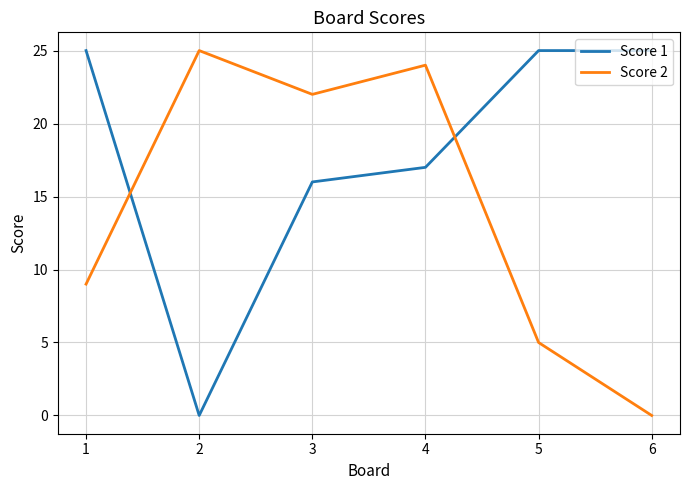

The Score 1 series shows 25 at 6. True or false?

True